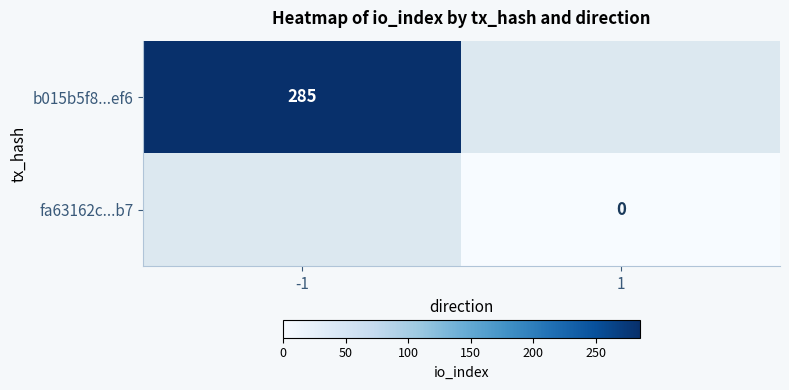

Is it true that b015b5f8...ef6 equals 285 at -1?

True